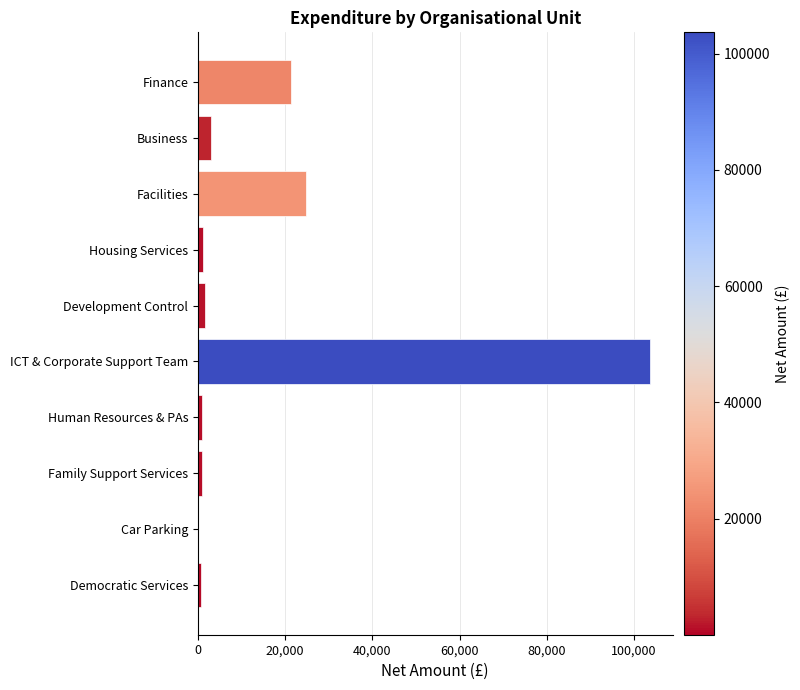

At which label is the value closest to 51843?

Facilities